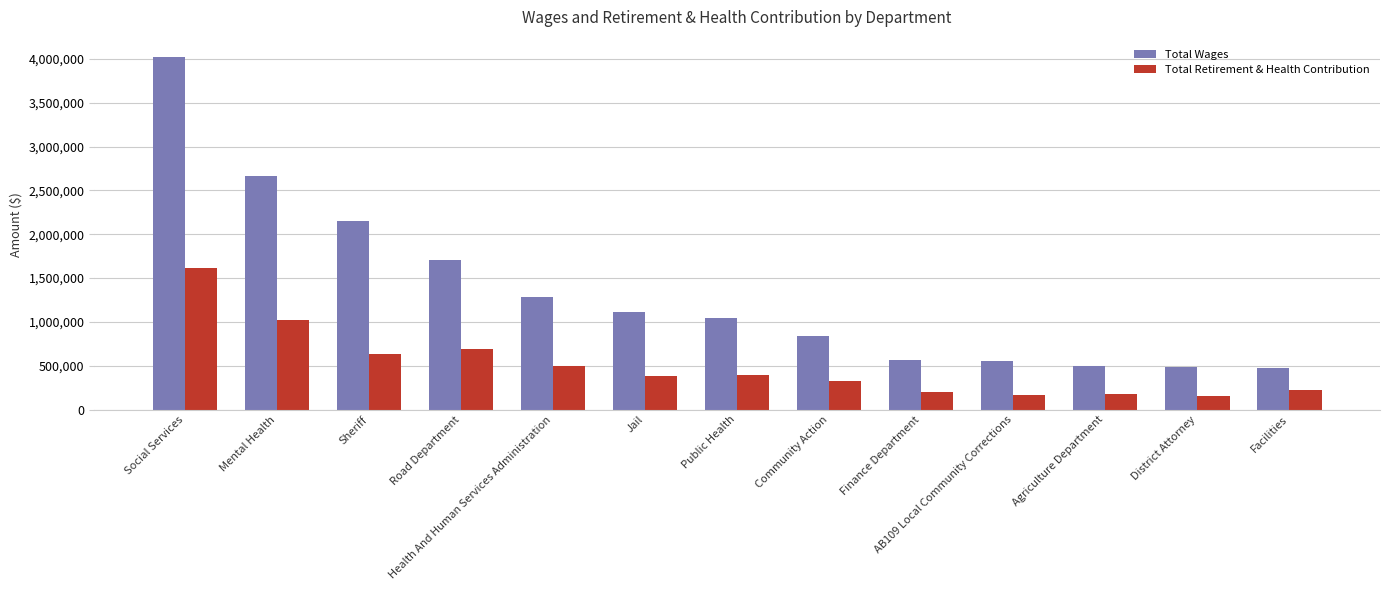

What is the difference between the second highest and minimum values in the Total Wages series?

2184043